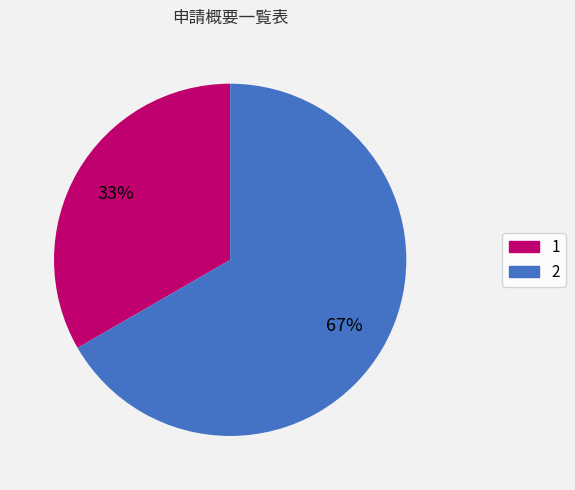

Is it true that 1 is 33% of the pie?

True